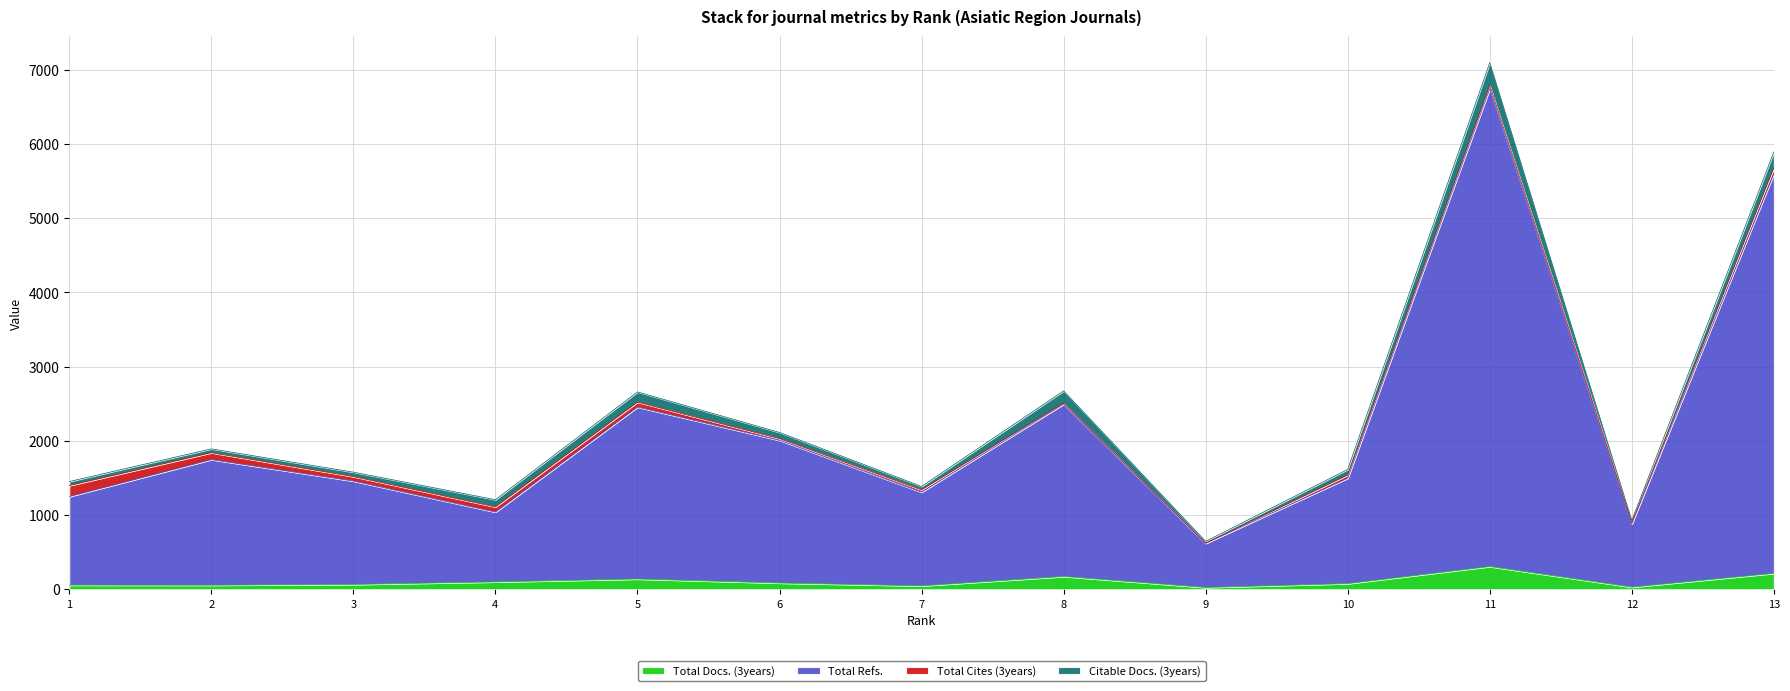

Does the chart display data point markers on the line(s)?

No